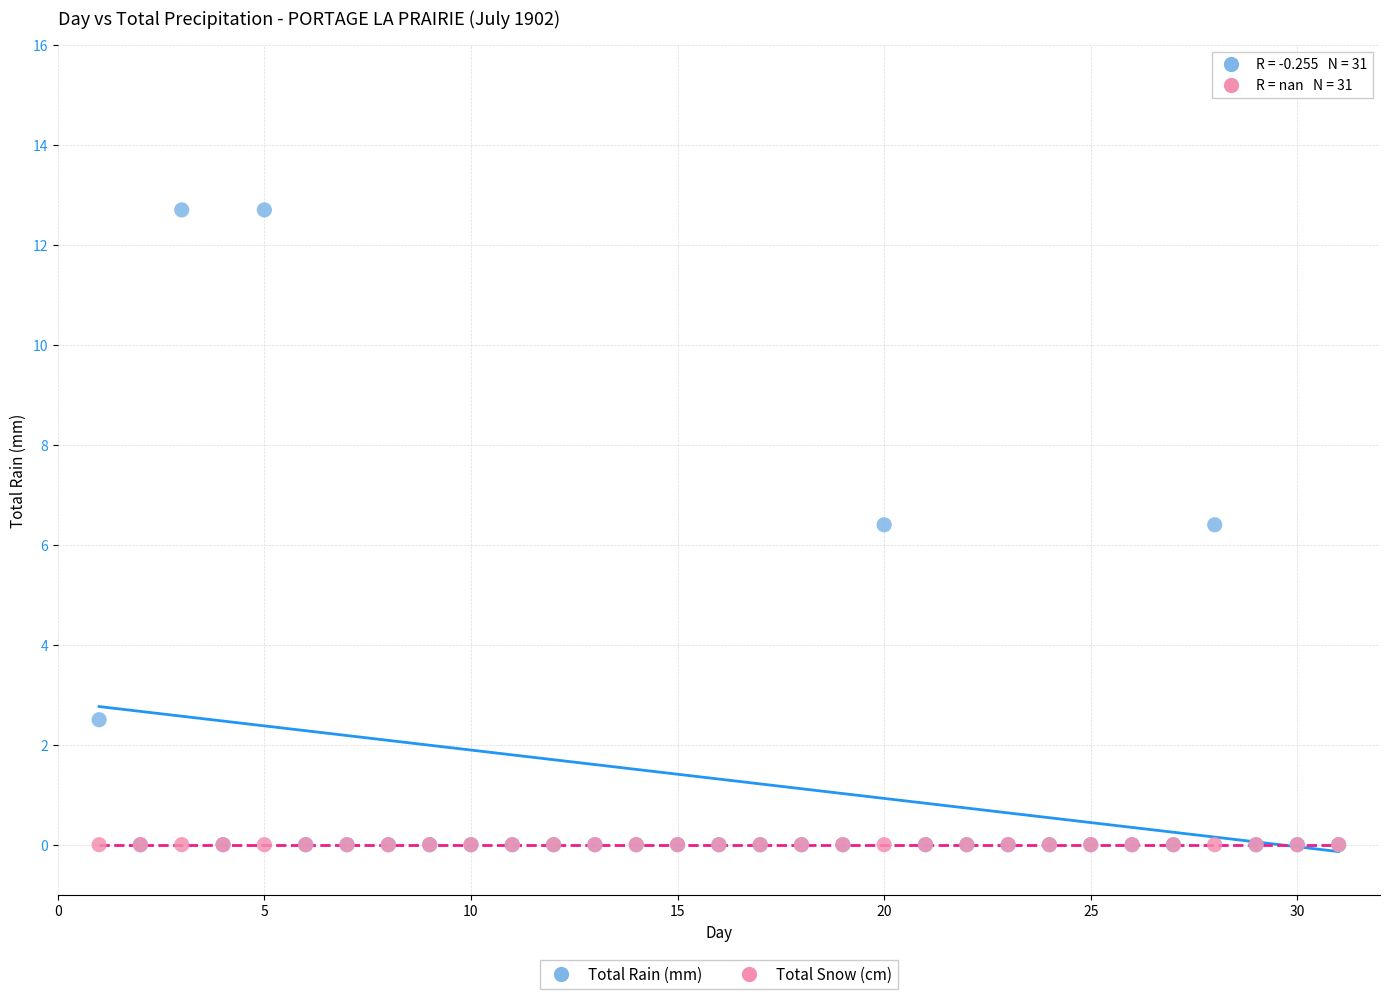

What are all the series names shown in the legend?

Total Rain (mm), Total Snow (cm)